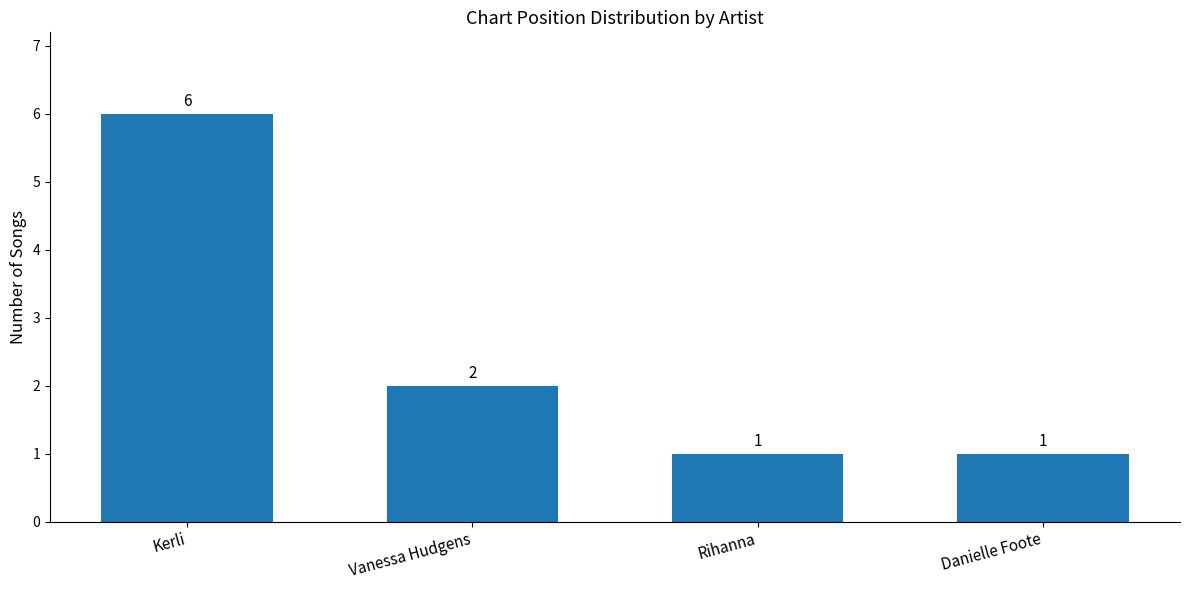

How many bars are there in total?

4